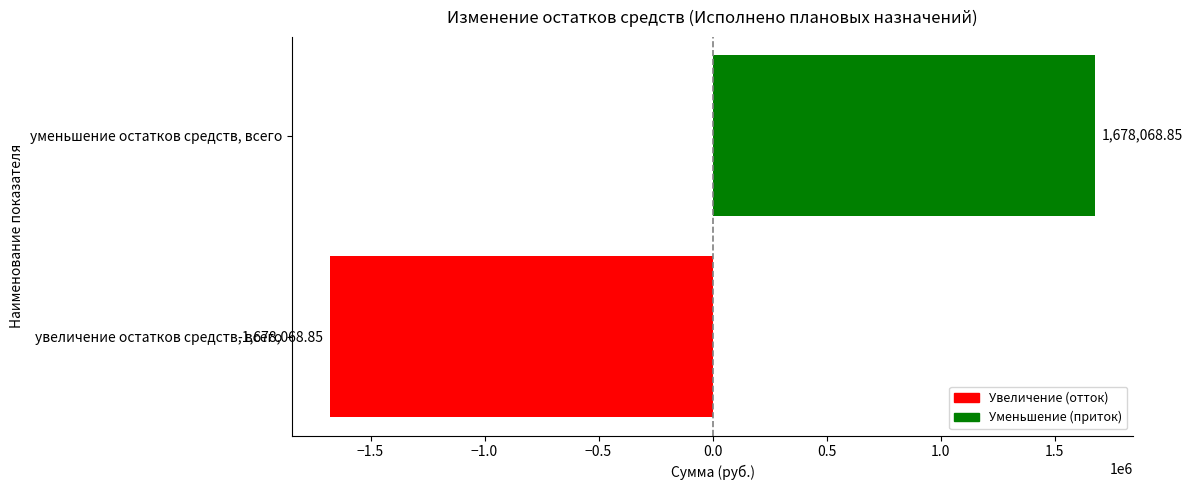

Where is the data nearest to the value 0?

увеличение остатков средств, всего